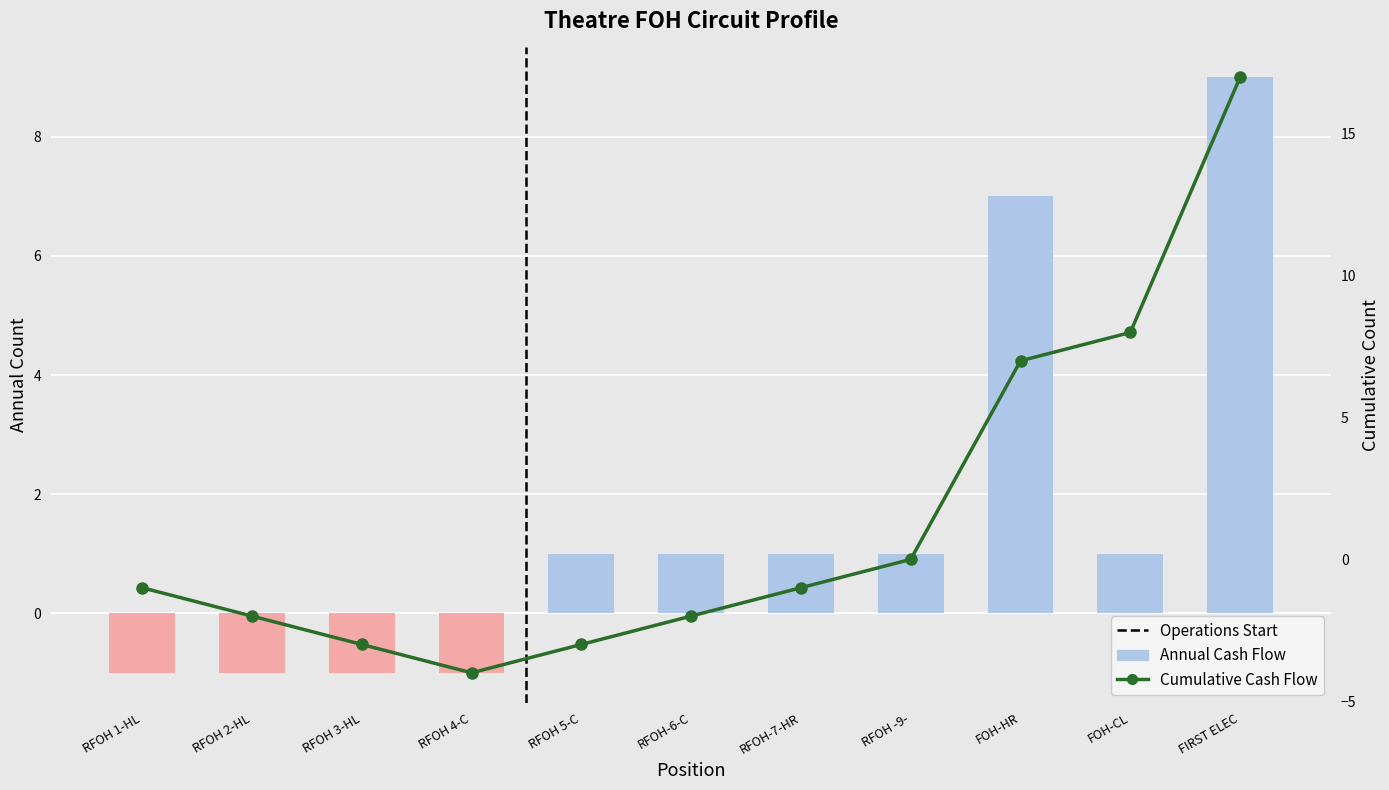

What is the sum of the Cumulative Cash Flow values at RFOH 3-HL and FIRST ELEC?

14